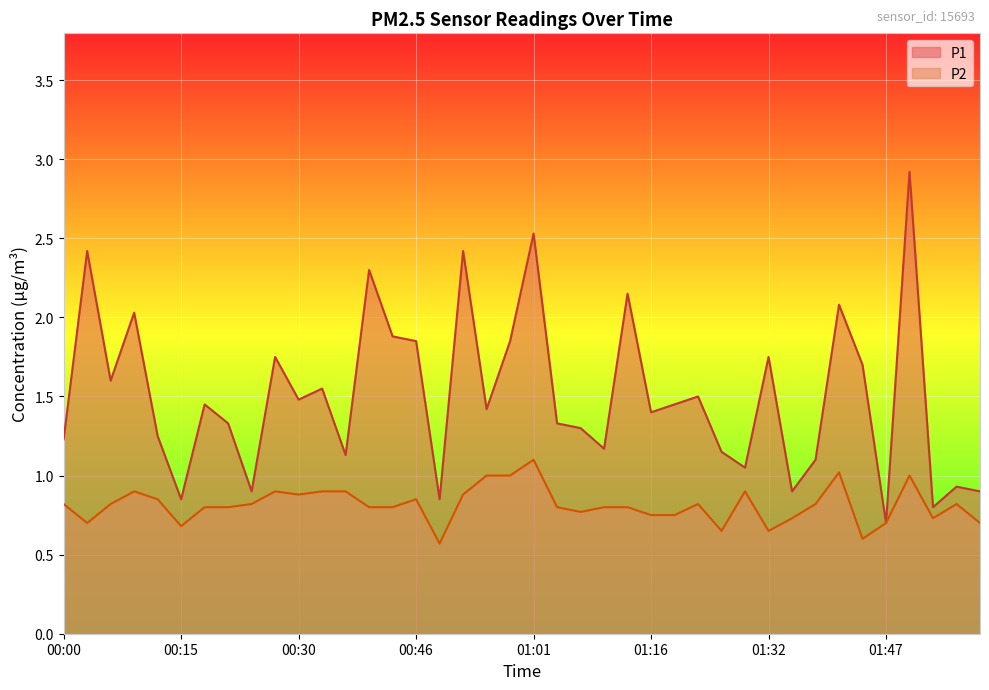

True or false: P2 and P1 cross at least once.

False